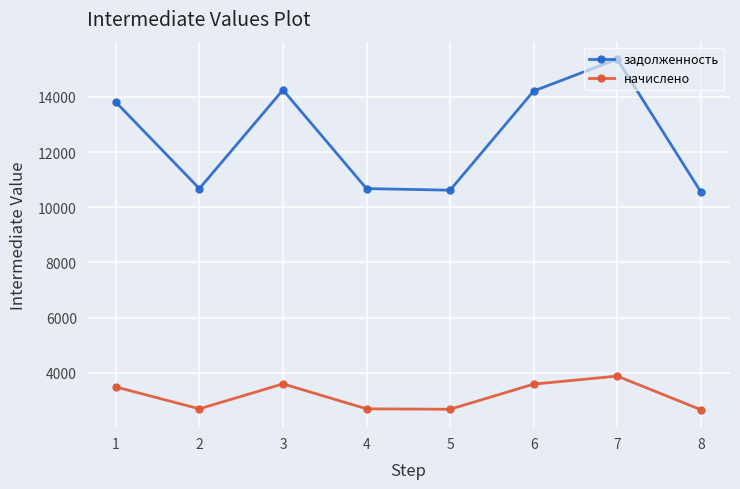

True or false: начислено has more than 2 points higher than both neighbors.

False